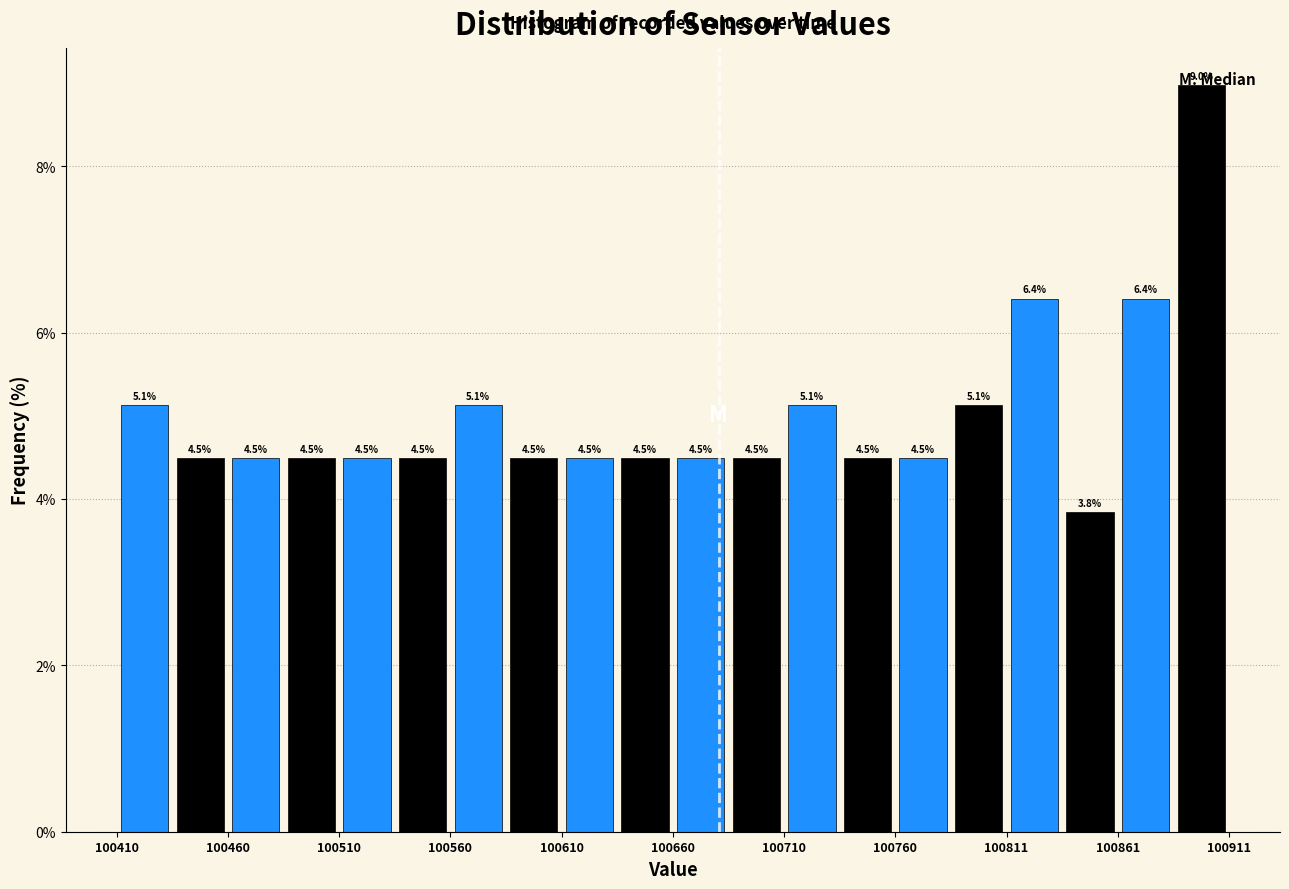

Read against the x-axis, roughly where is the centre of the tallest bar?

100900